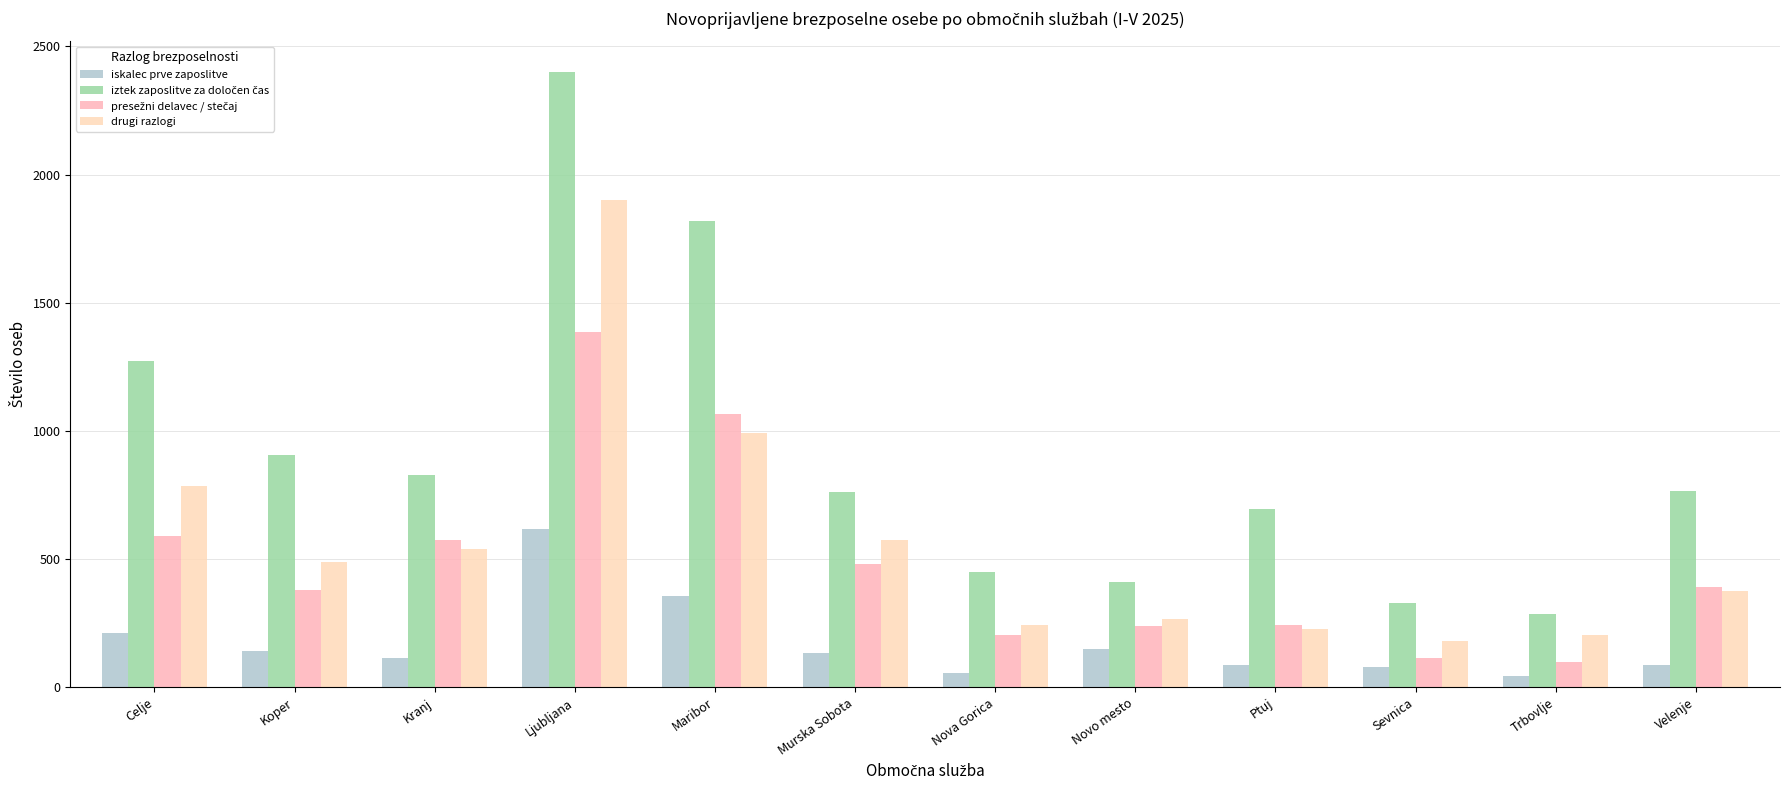

The drugi razlogi series shows 784 at Celje. True or false?

True